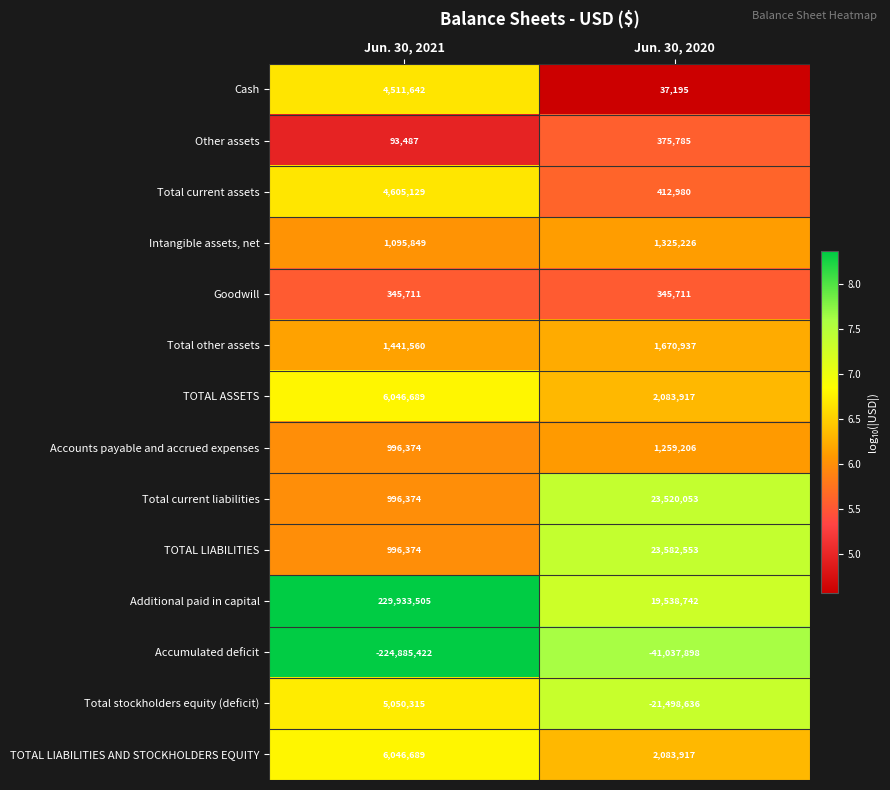

Between Jun. 30, 2021 and Jun. 30, 2020, which series saw the biggest shift?

Additional paid in capital